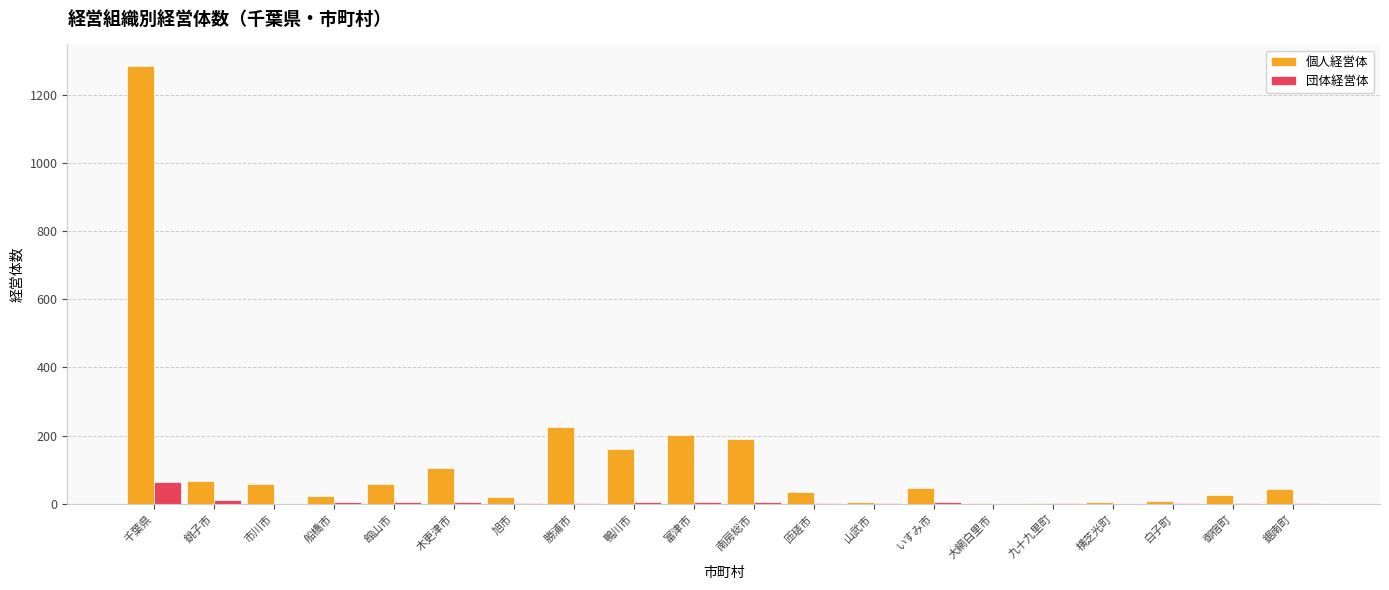

Which category has the highest value in the 団体経営体 series?

千葉県